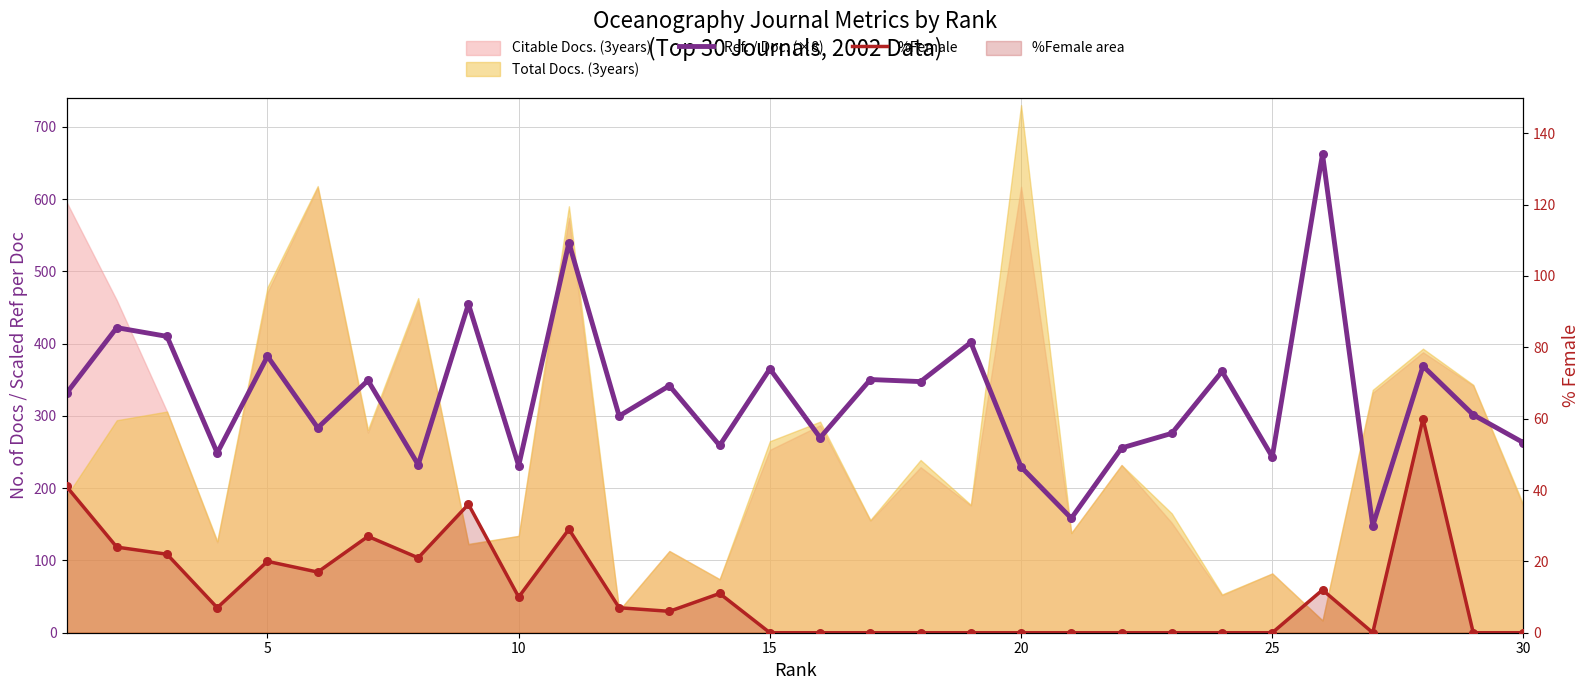

Which series reaches the maximum Y coordinate?

Ref. / Doc. (×8)